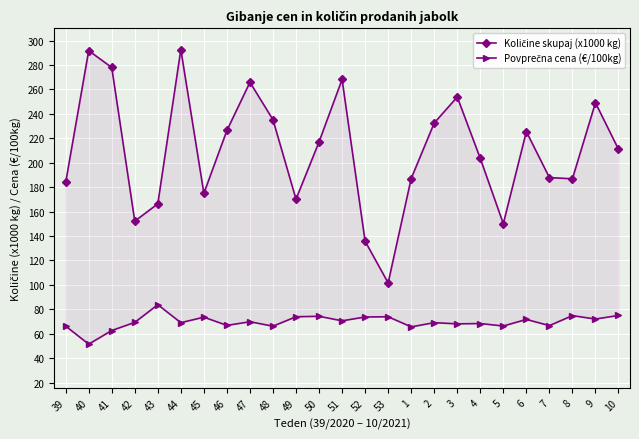

Where is Količine skupaj (x1000 kg) nearest to the value 197?

4